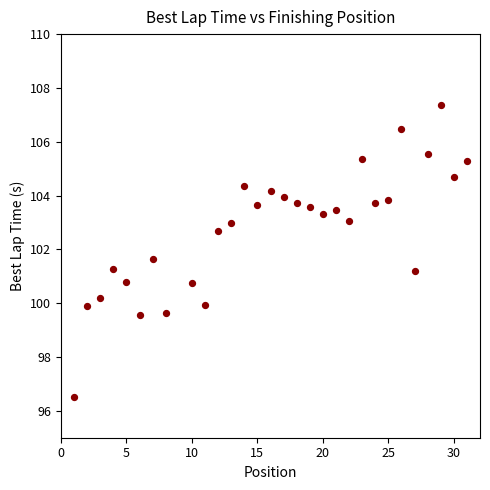

What is the range of Y values (max minus min)?

10.9